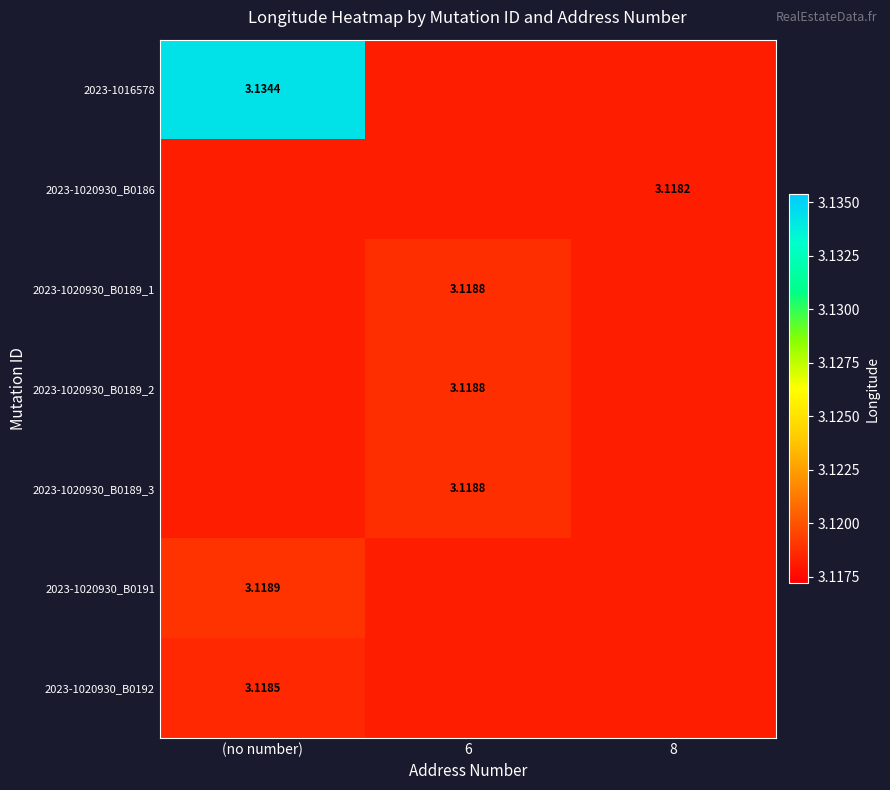

The 2023-1020930_B0191 series shows 1.8 at 8. True or false?

False